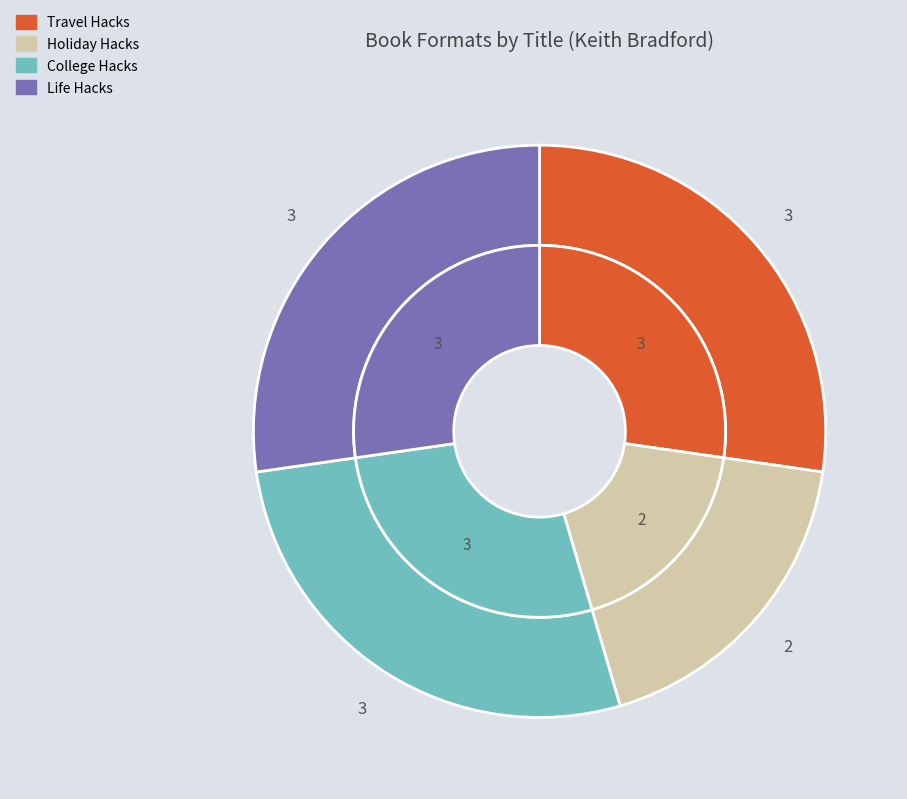

What percentage do Life Hacks and Holiday Hacks together represent?

45.5%